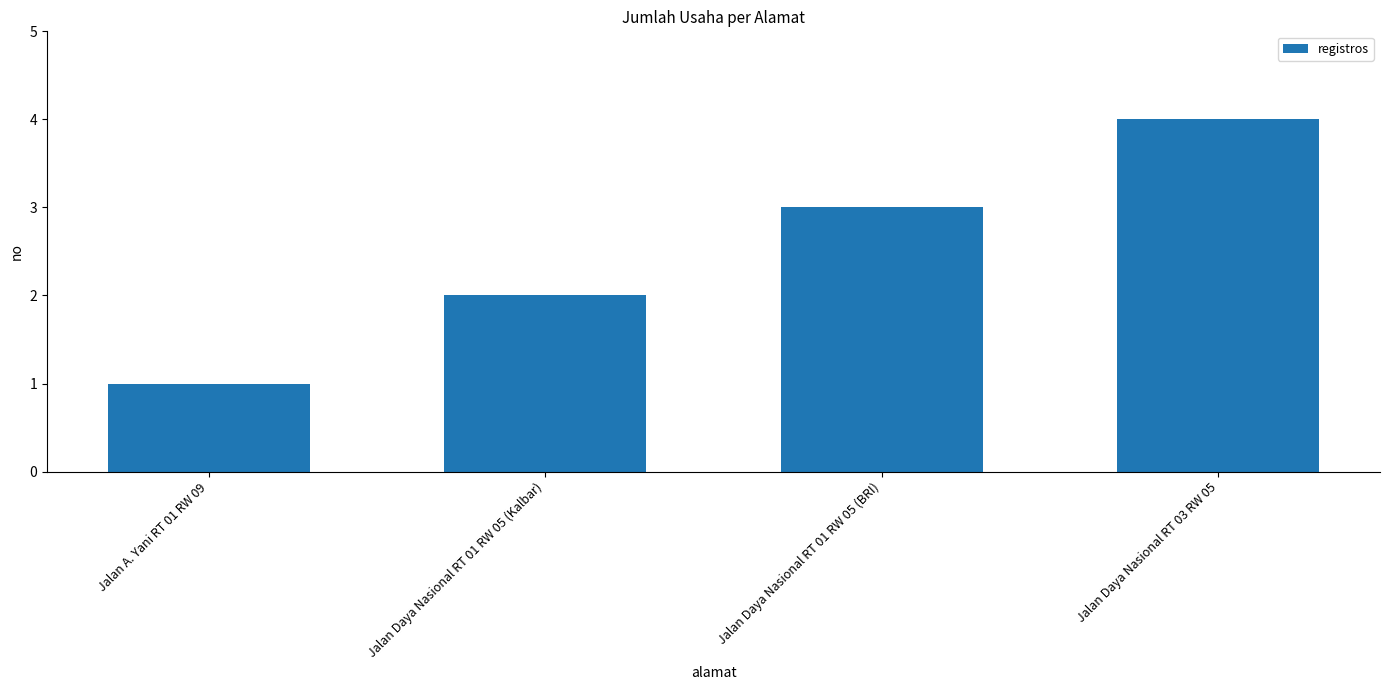

Between Jalan A. Yani RT 01 RW 09 and Jalan Daya Nasional RT 01 RW 05 (BRI), which is larger?

Jalan Daya Nasional RT 01 RW 05 (BRI)